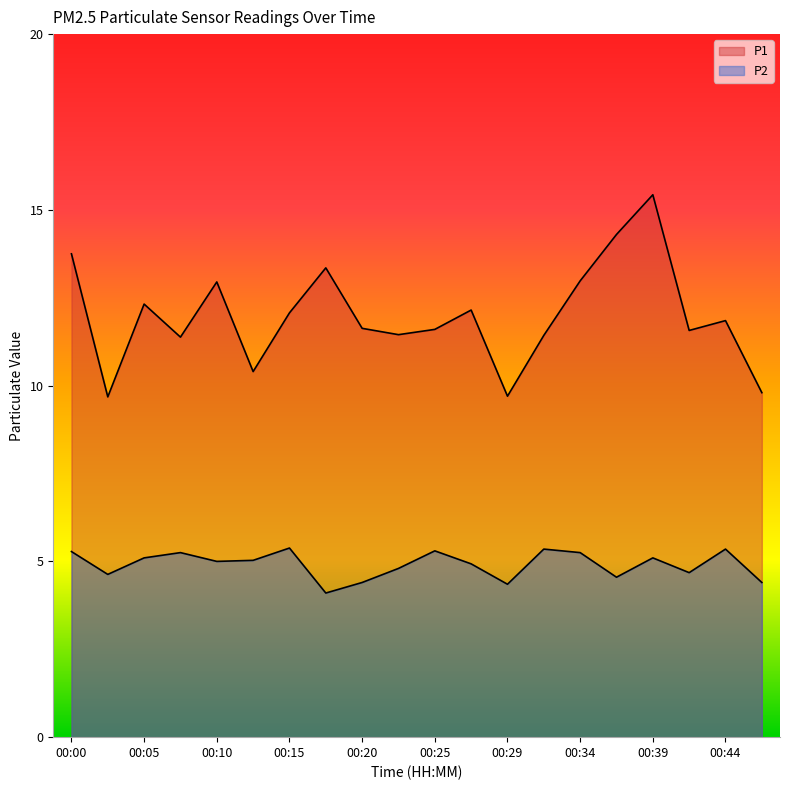

The P2 series shows 4.9 at 00:27. True or false?

True